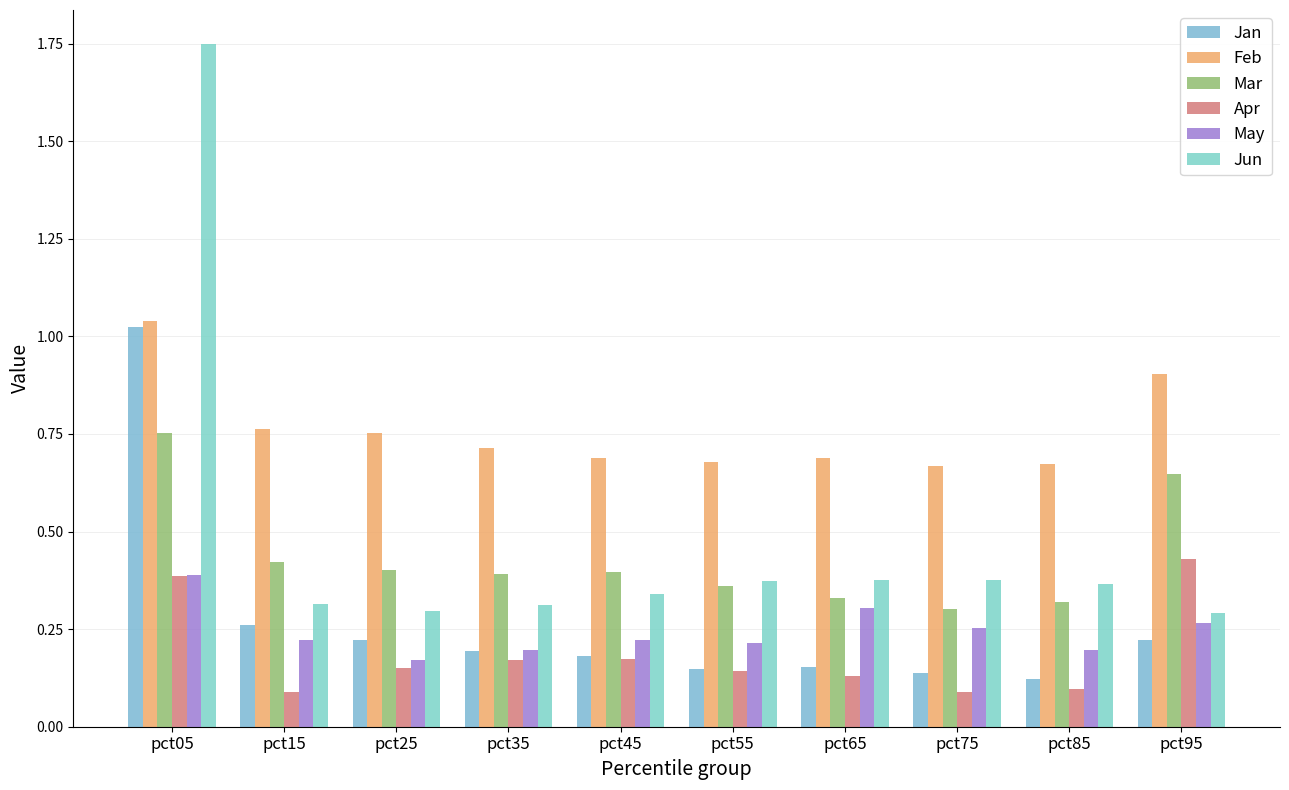

What is the sum of all Mar values?

4.3